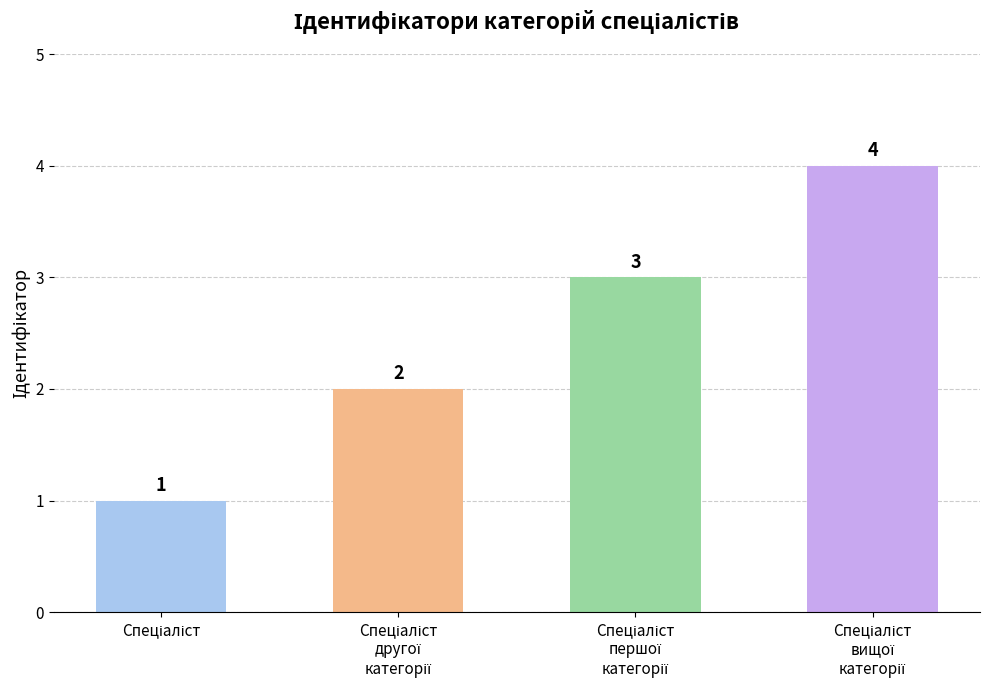

What is the maximum value shown in the chart?

4